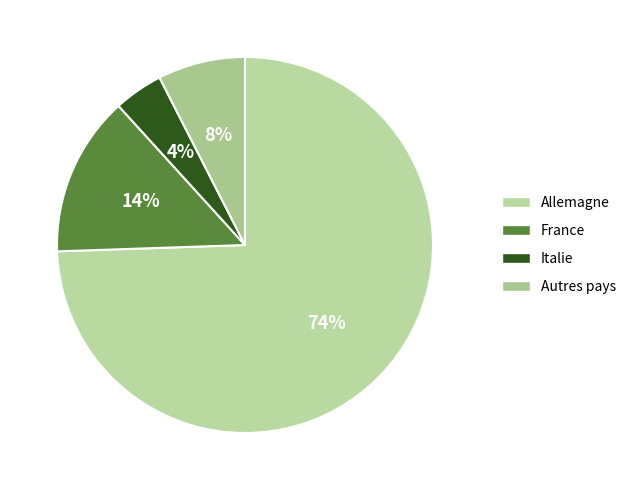

To the nearest percent, what percentage of the pie is France?

14%